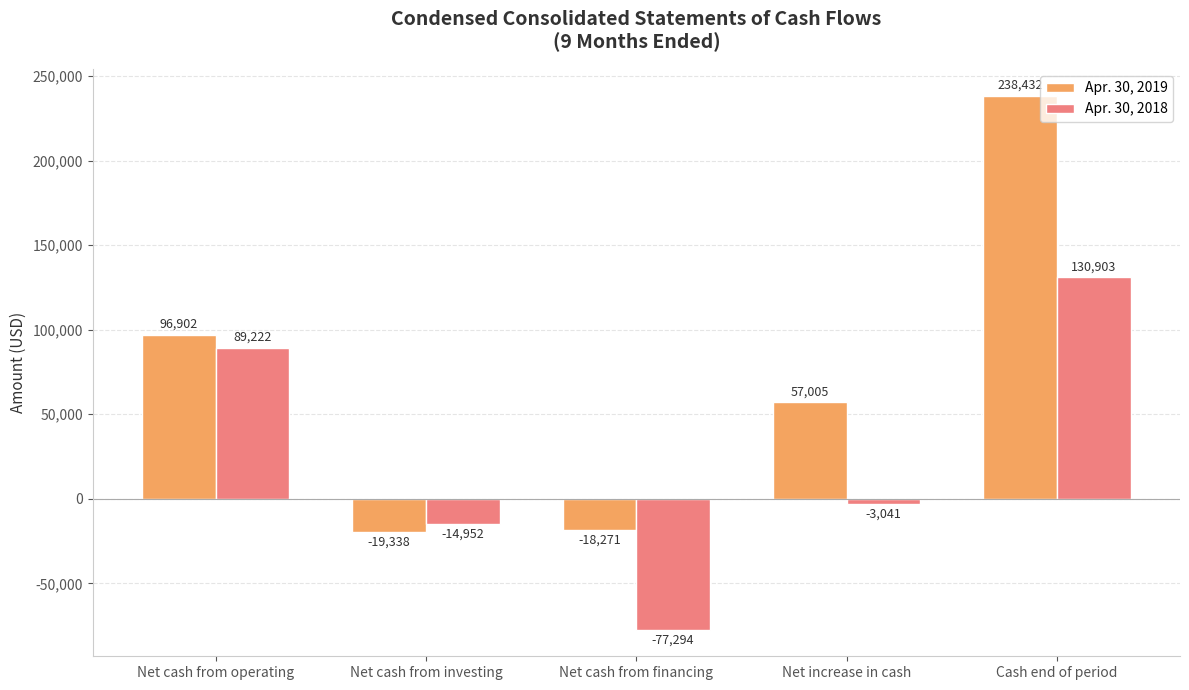

List the labels in order of Apr. 30, 2019 value, largest first.

Cash end of period, Net cash from operating, Net increase in cash, Net cash from financing, Net cash from investing